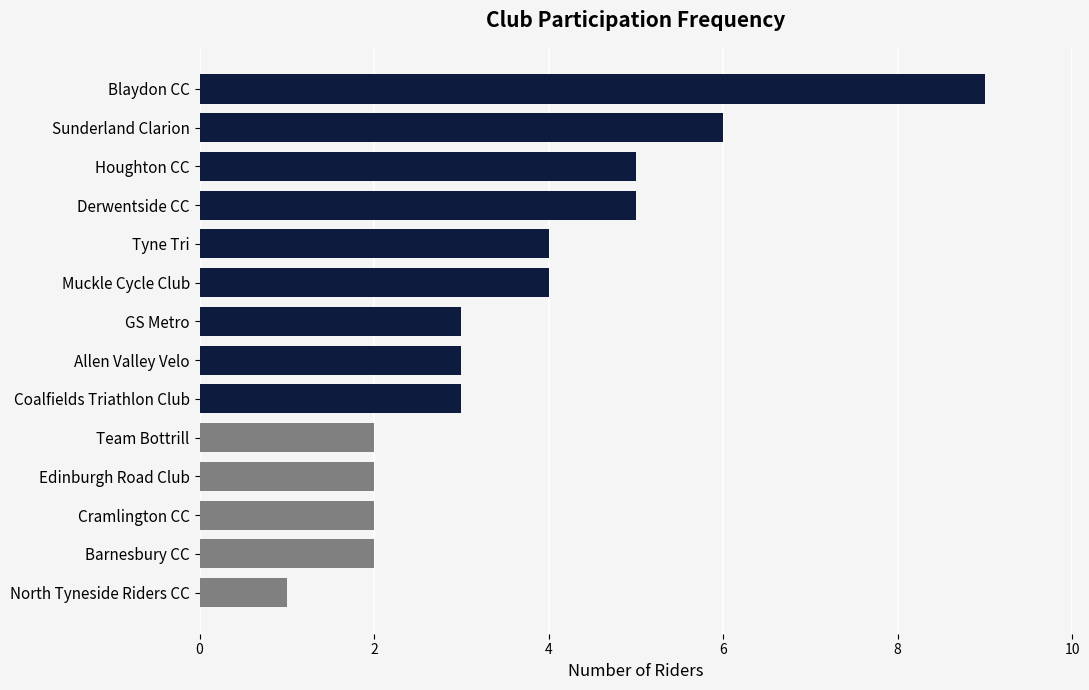

Which has a higher value, Coalfields Triathlon Club or Edinburgh Road Club?

Coalfields Triathlon Club